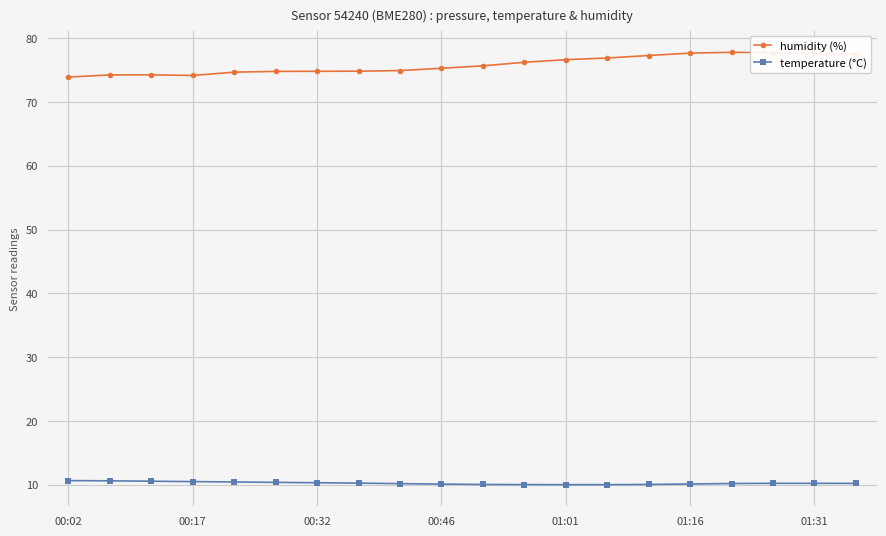

Which series has the largest total across all categories?

humidity (%)